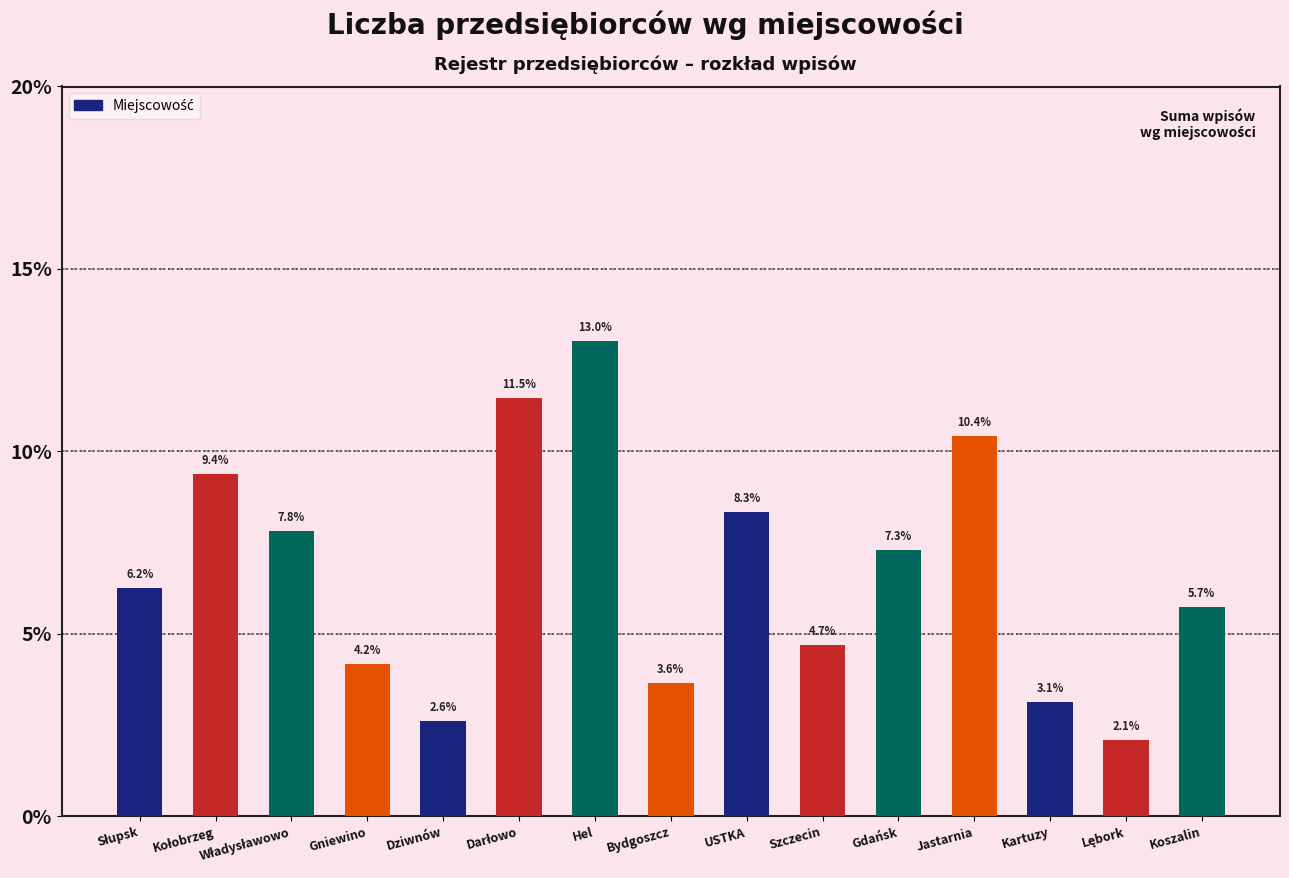

How many bars are there in total?

15